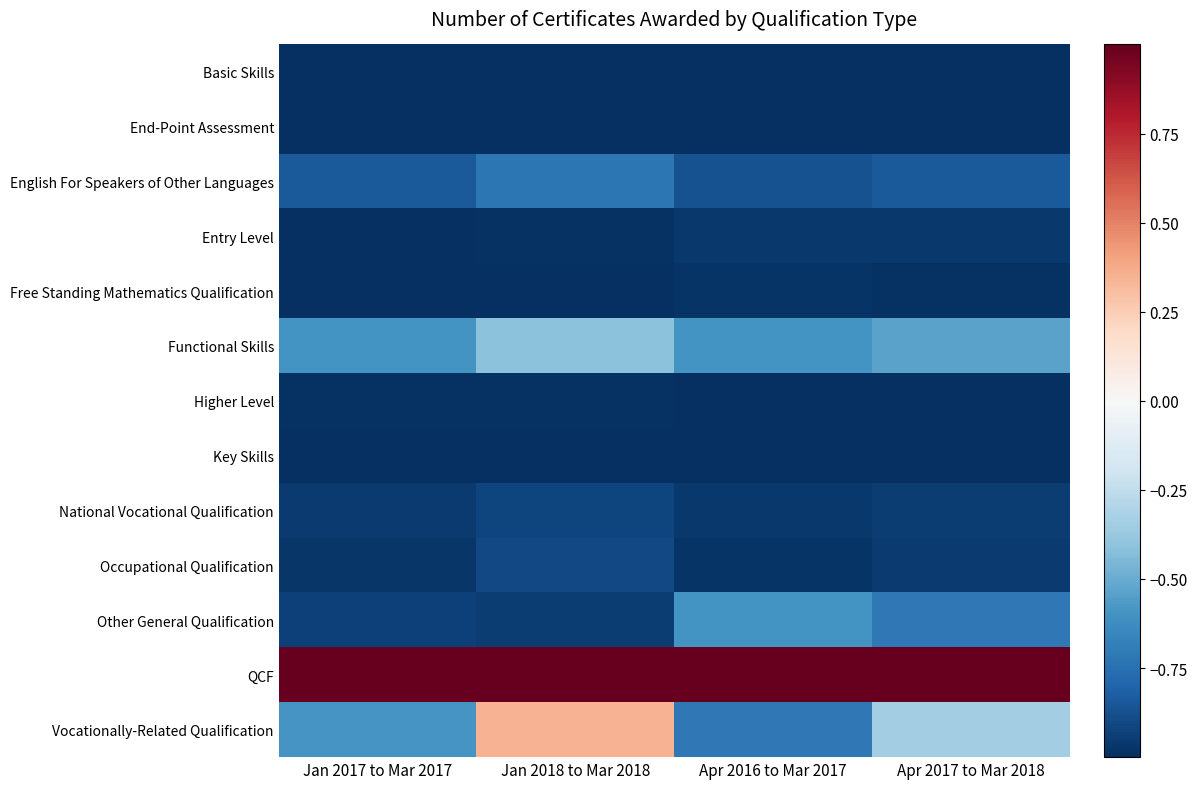

Between Jan 2017 to Mar 2017 and Jan 2018 to Mar 2018, which is larger?

Jan 2017 to Mar 2017